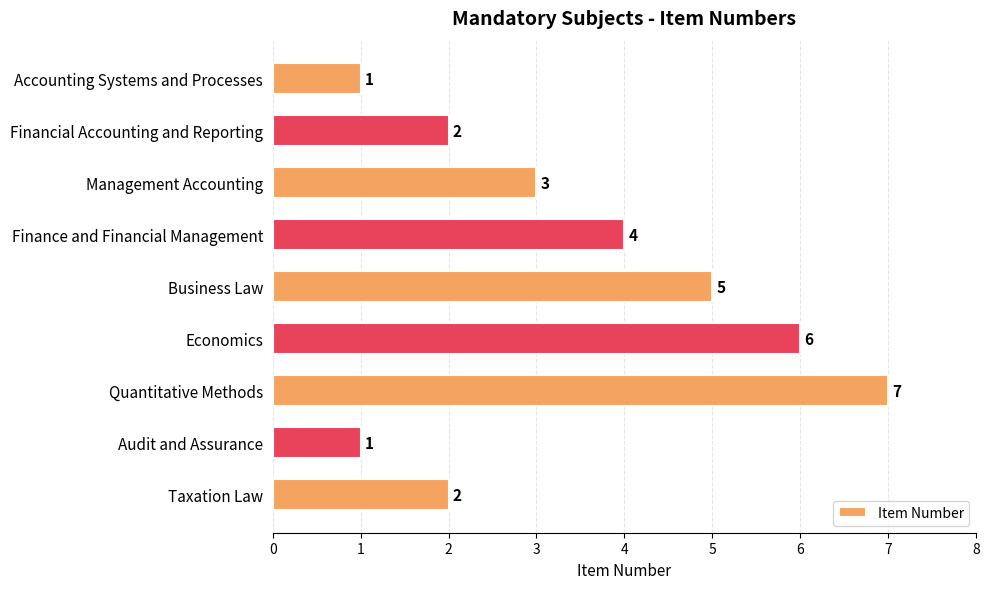

How many data points does each series have?

9